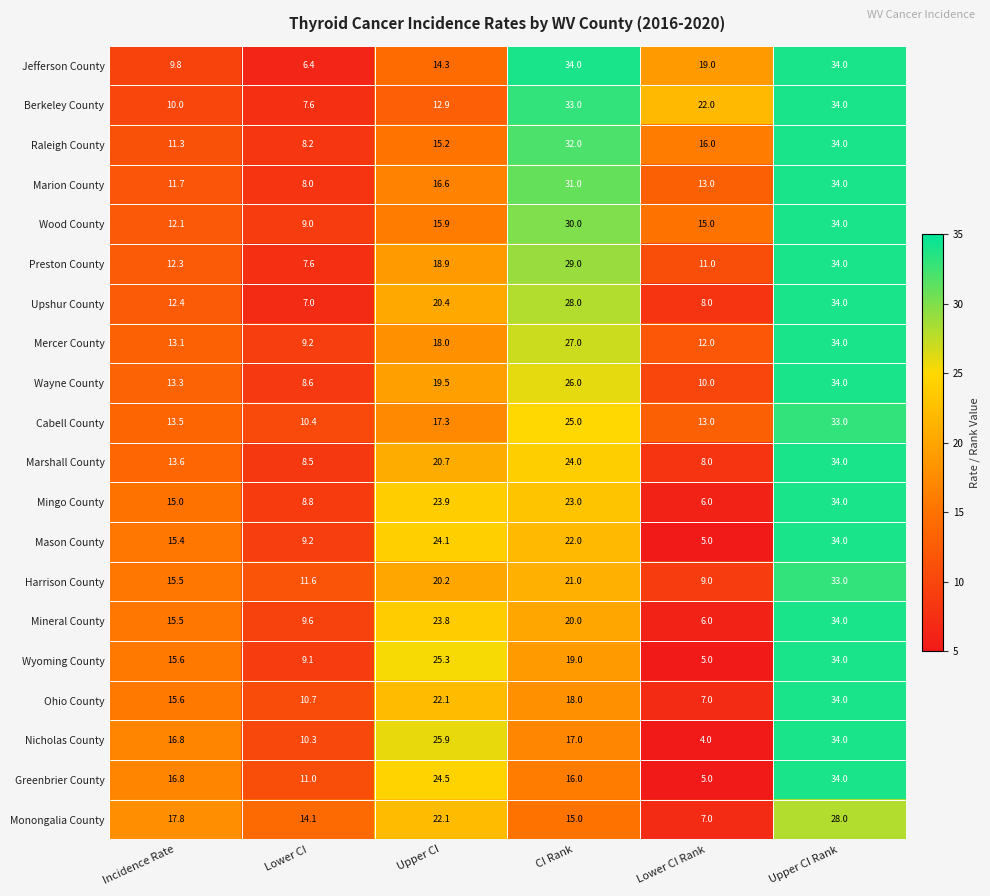

At CI Rank, list the series in order from smallest to largest.

Monongalia County, Greenbrier County, Nicholas County, Ohio County, Wyoming County, Mineral County, Harrison County, Mason County, Mingo County, Marshall County, Cabell County, Wayne County, Mercer County, Upshur County, Preston County, Wood County, Marion County, Raleigh County, Berkeley County, Jefferson County